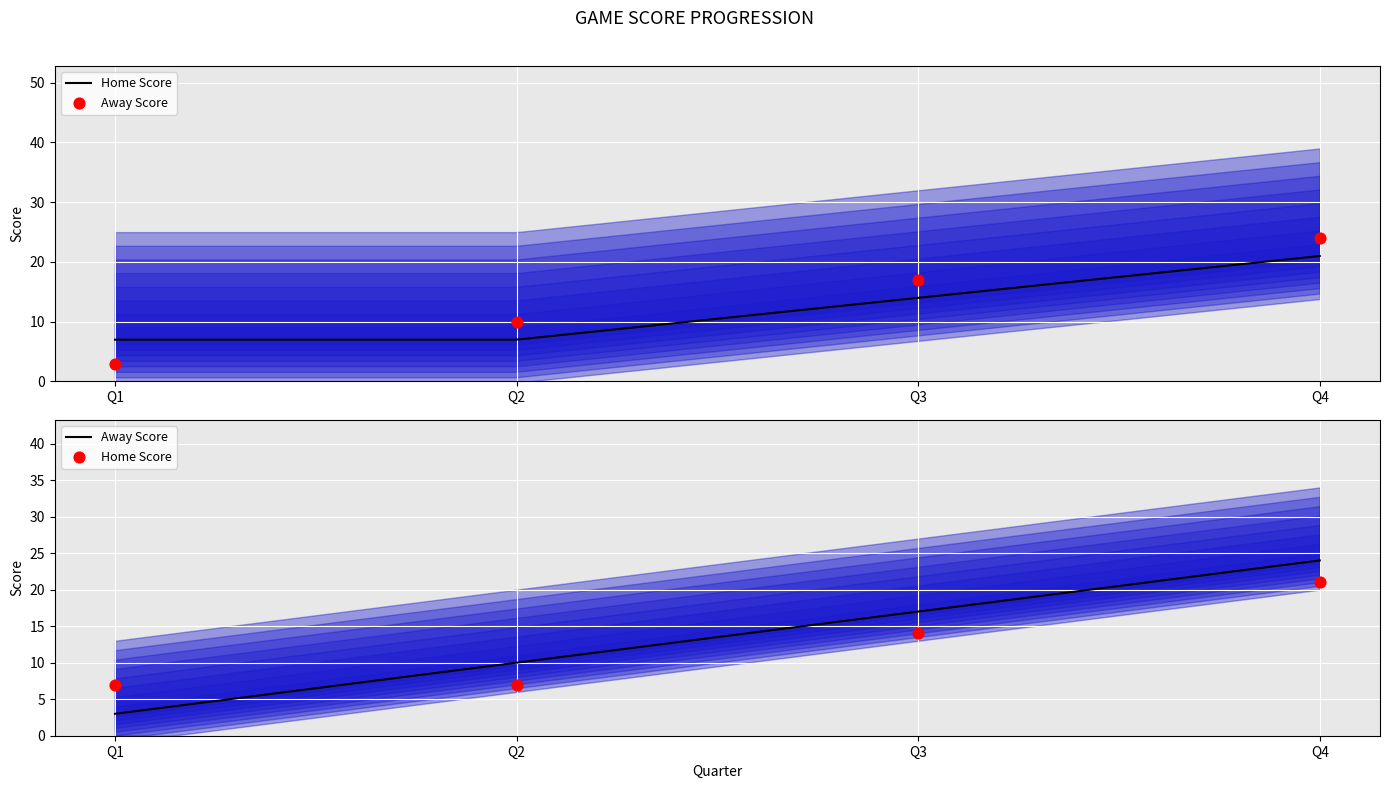

Which series reaches the minimum Y coordinate?

Away Score